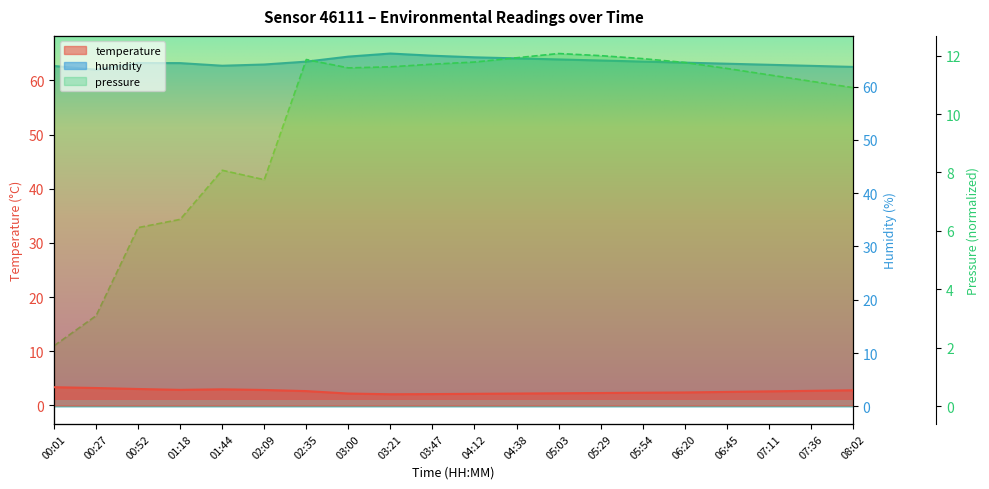

How many interior local valleys does the humidity series have?

2